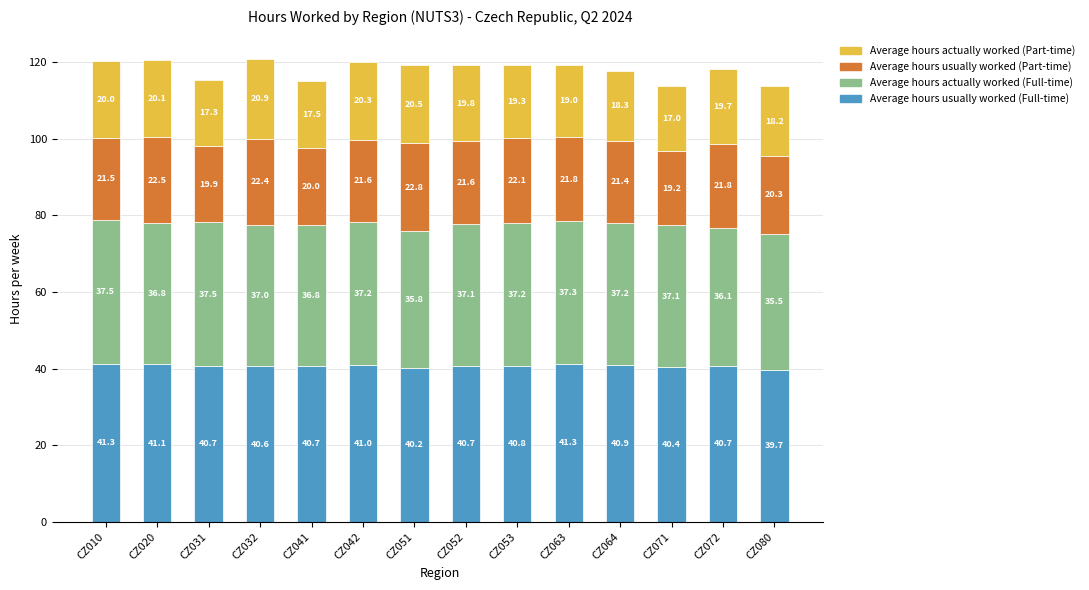

What are all the series names shown in the legend?

Average hours actually worked (Part-time), Average hours usually worked (Part-time), Average hours actually worked (Full-time), Average hours usually worked (Full-time)